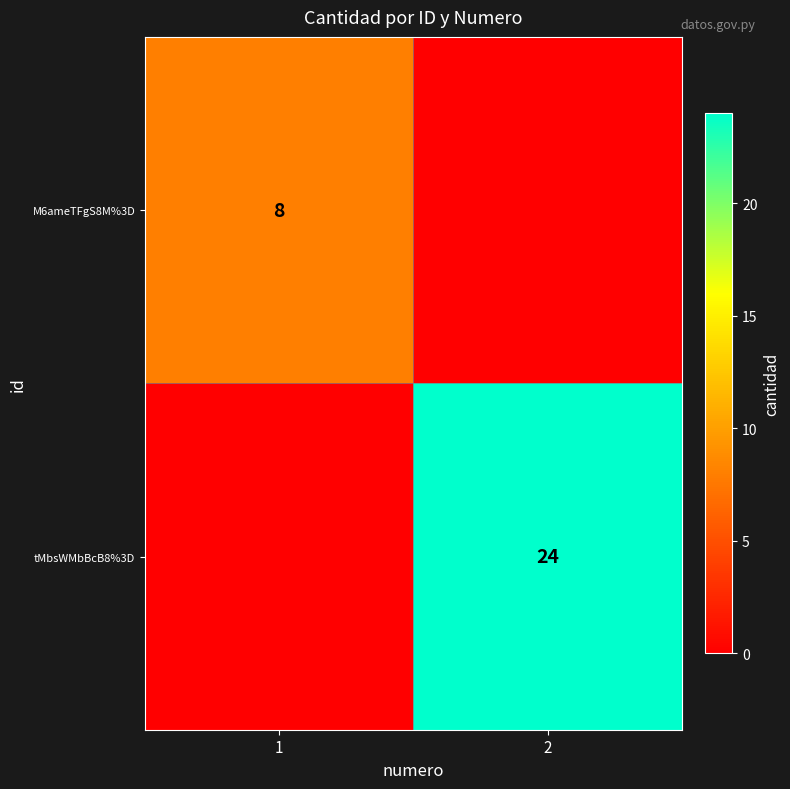

The M6ameTFgS8M%3D series shows 8 at 1. True or false?

True